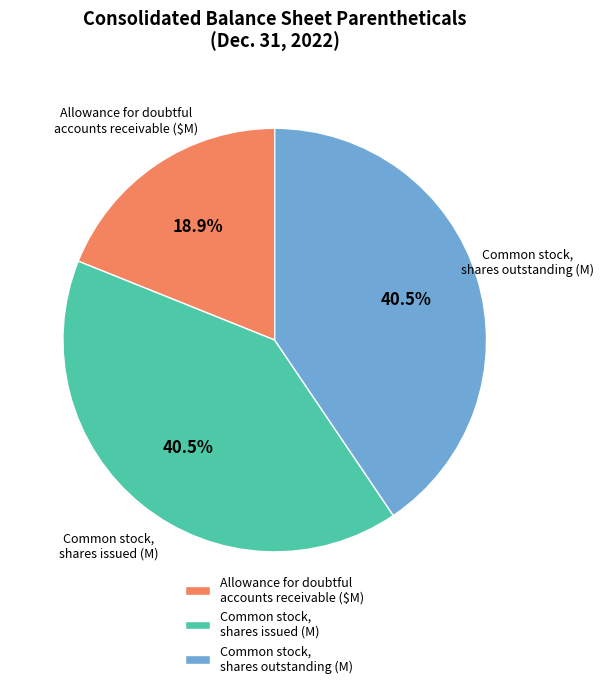

Does any single category account for the majority?

No